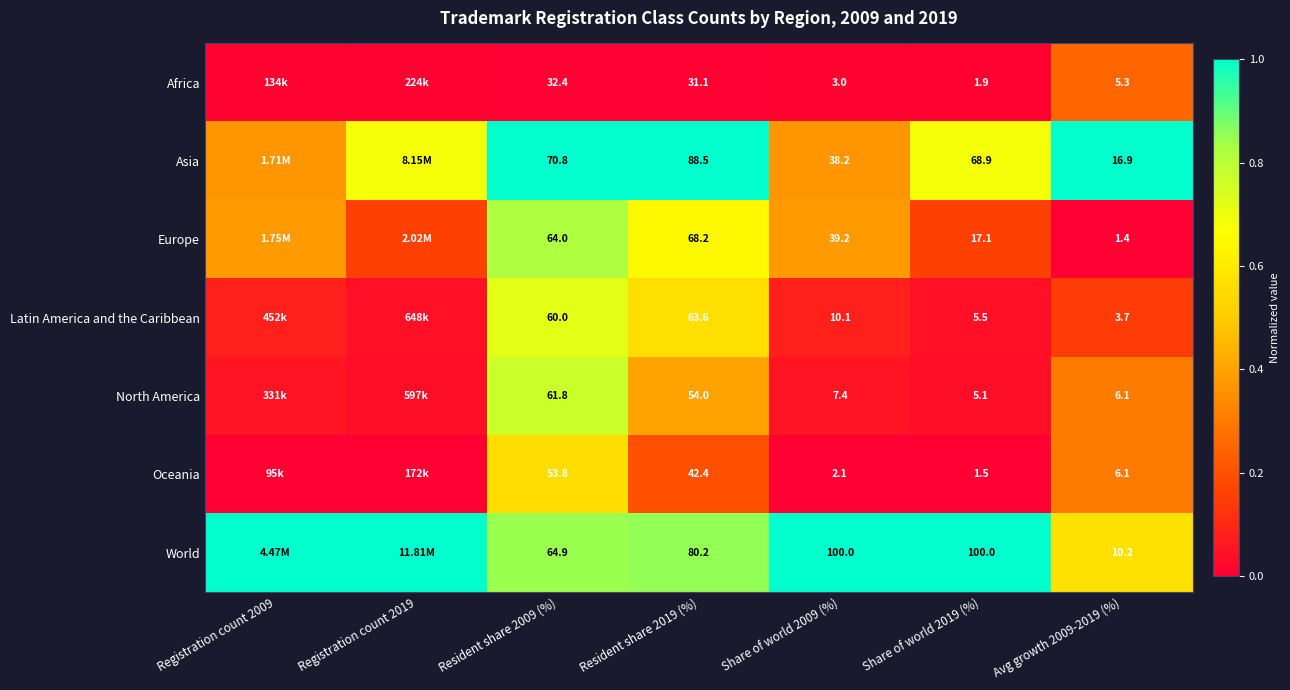

At Resident share 2009 (%), list the series in order from largest to smallest.

Asia, World, Europe, North America, Latin America and the Caribbean, Oceania, Africa